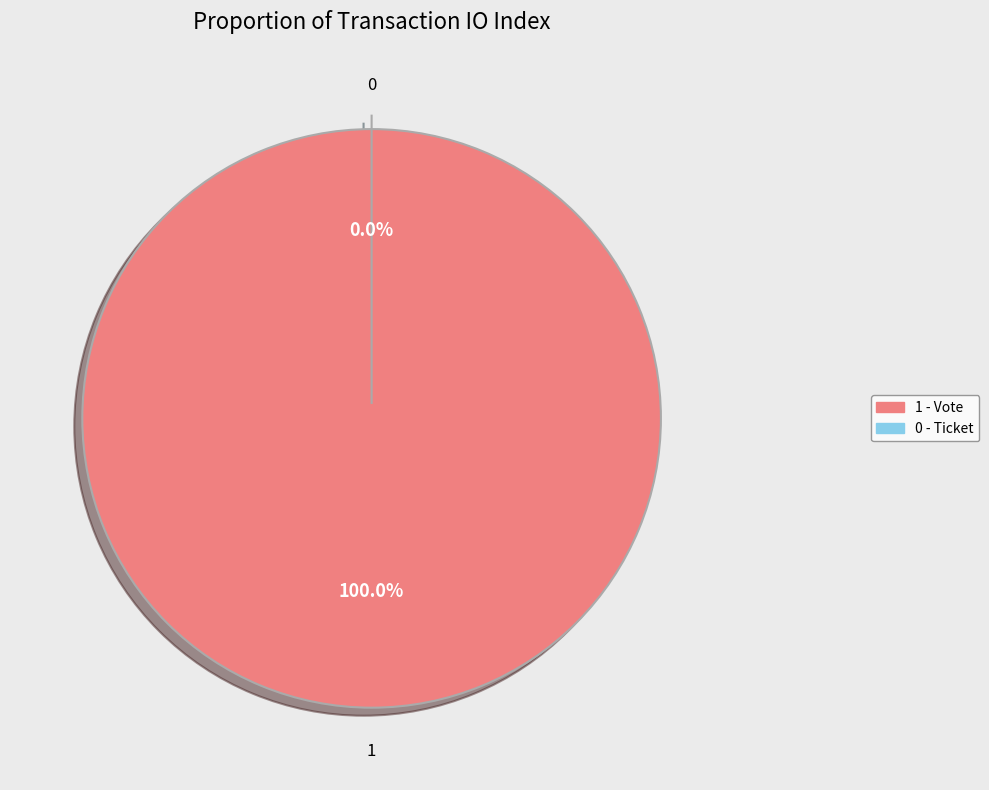

Count the number of slices in the pie.

2